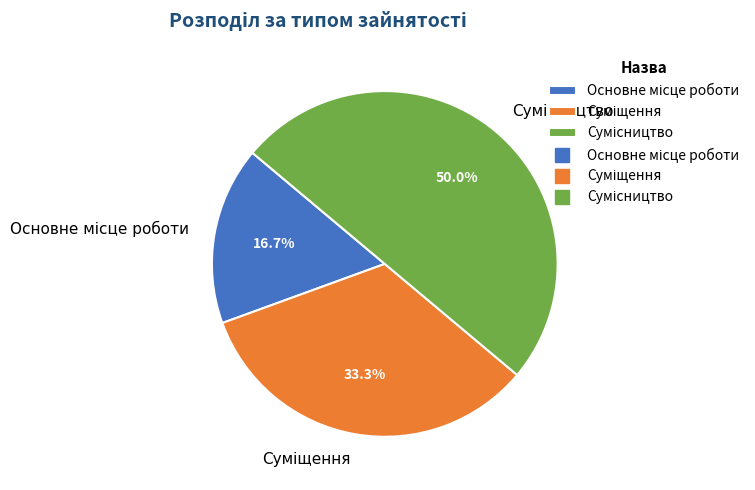

Combined, what portion of the pie is Сумісництво and Основне місце роботи?

66.7%